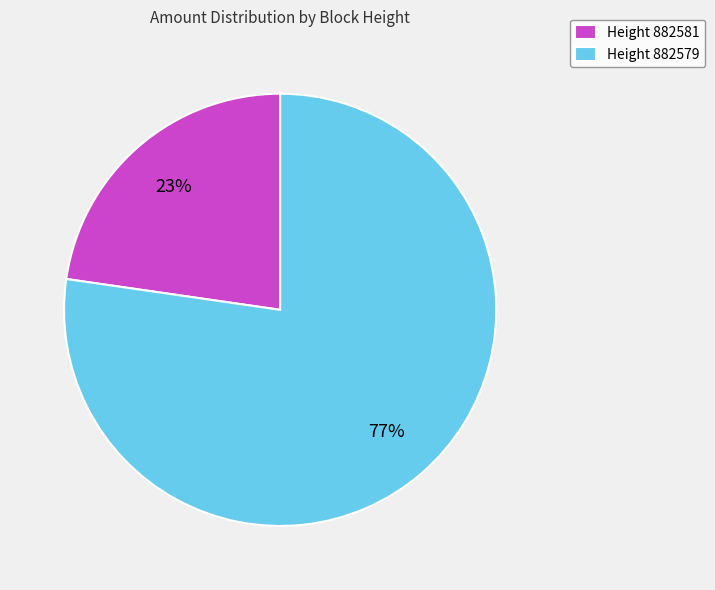

True or false: Height 882581 accounts for 23% of the total.

True